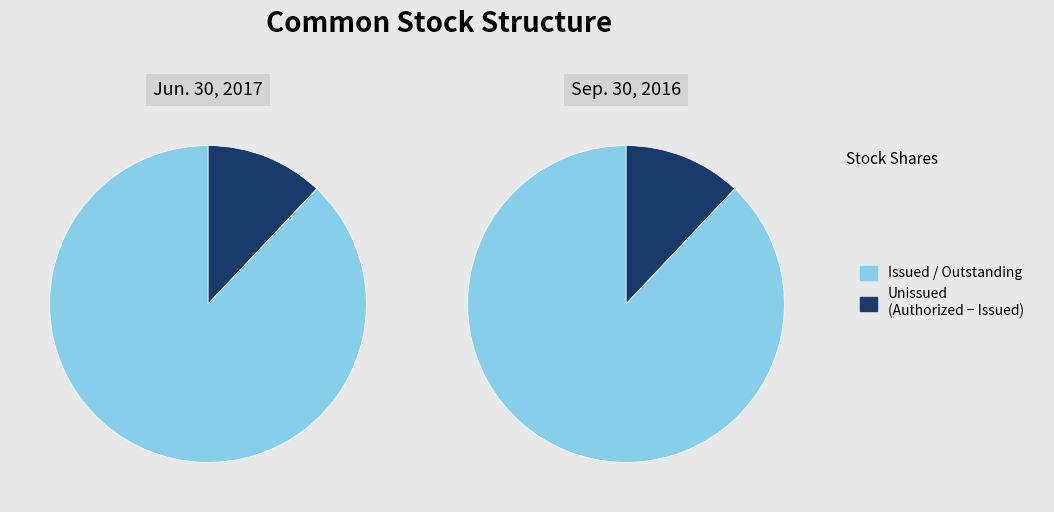

Does any single category account for the majority?

Yes